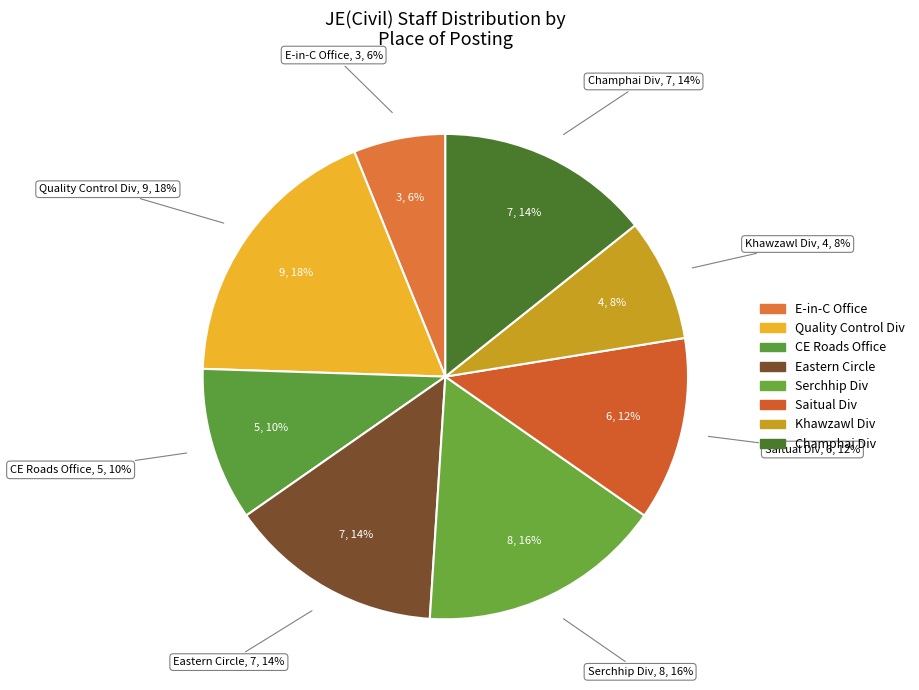

Is there a majority slice in this chart?

No